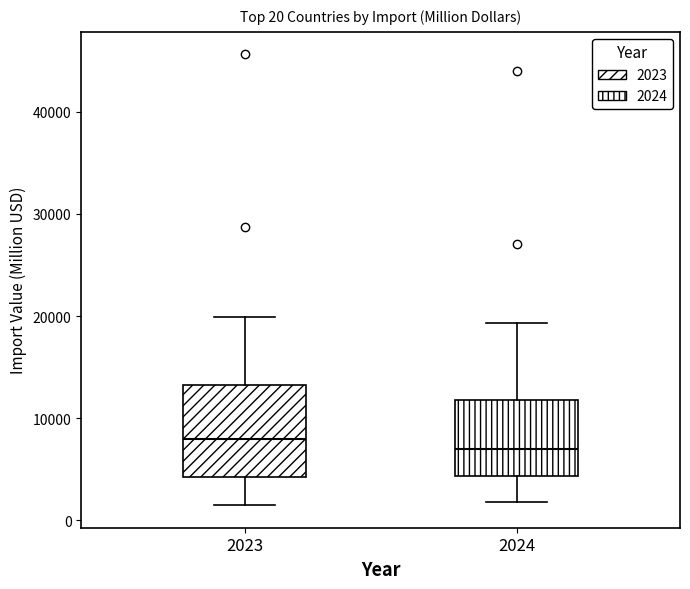

Comparing the boxes themselves (not the whiskers), which one is the tallest?

2023